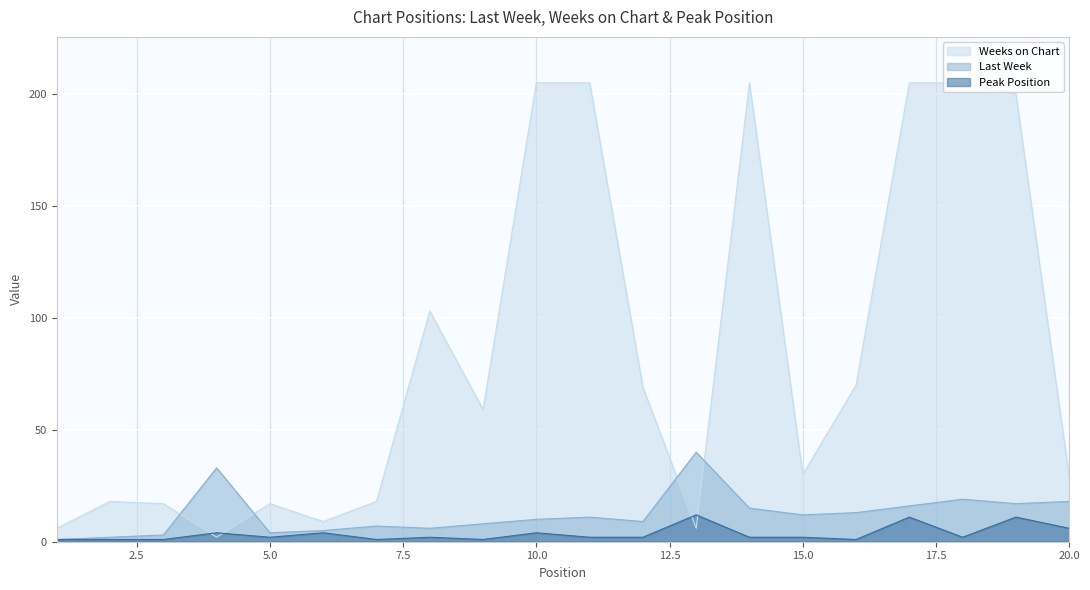

List the labels in order of Last Week value, largest first.

13, 4, 18, 20, 19, 17, 14, 16, 15, 11, 10, 12, 9, 7, 8, 6, 5, 3, 2, 1